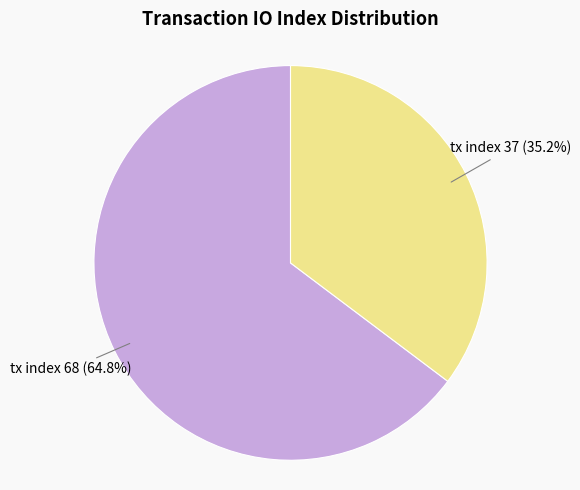

To the nearest percent, what is the average slice percentage?

50%